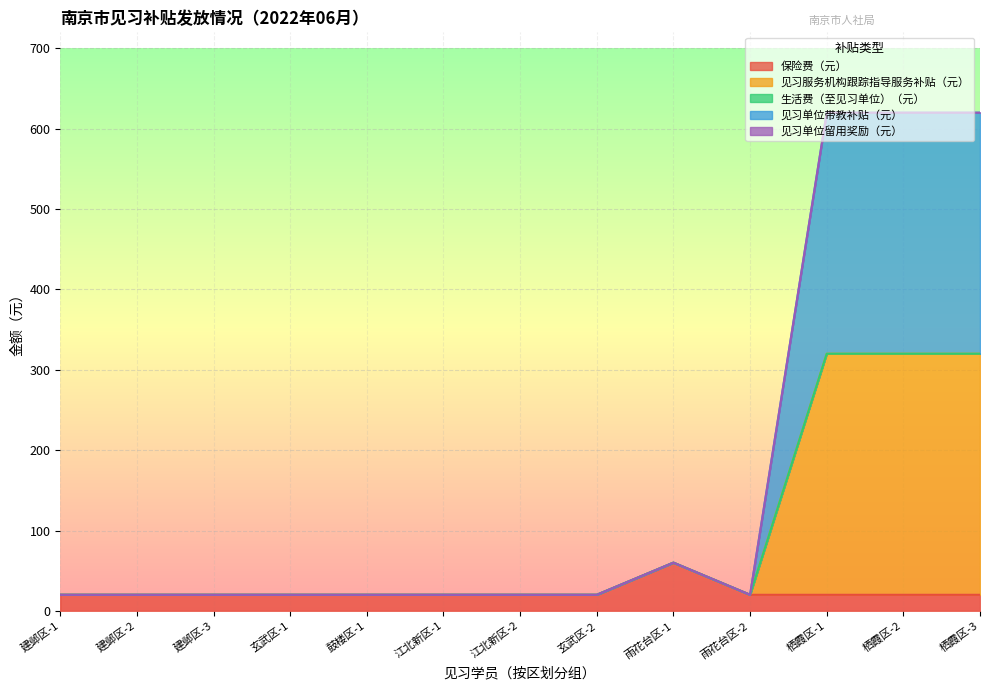

At how many categories does at least one series exceed 447?

3